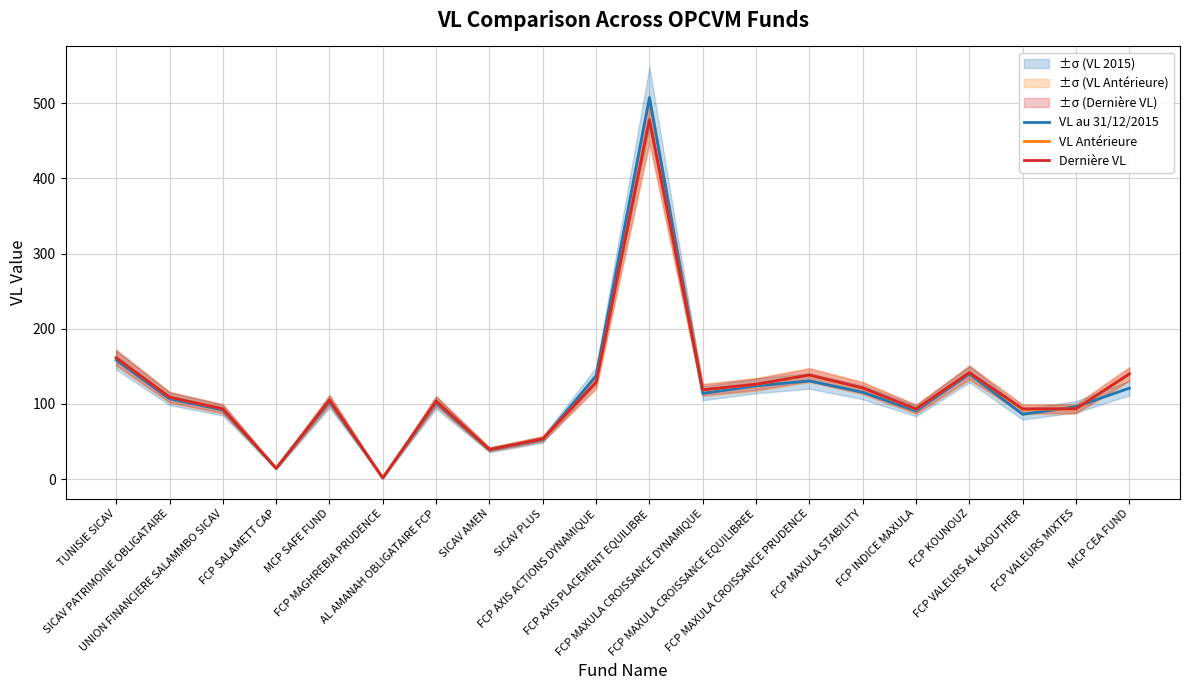

True or false: VL Antérieure and Dernière VL cross at least once.

True